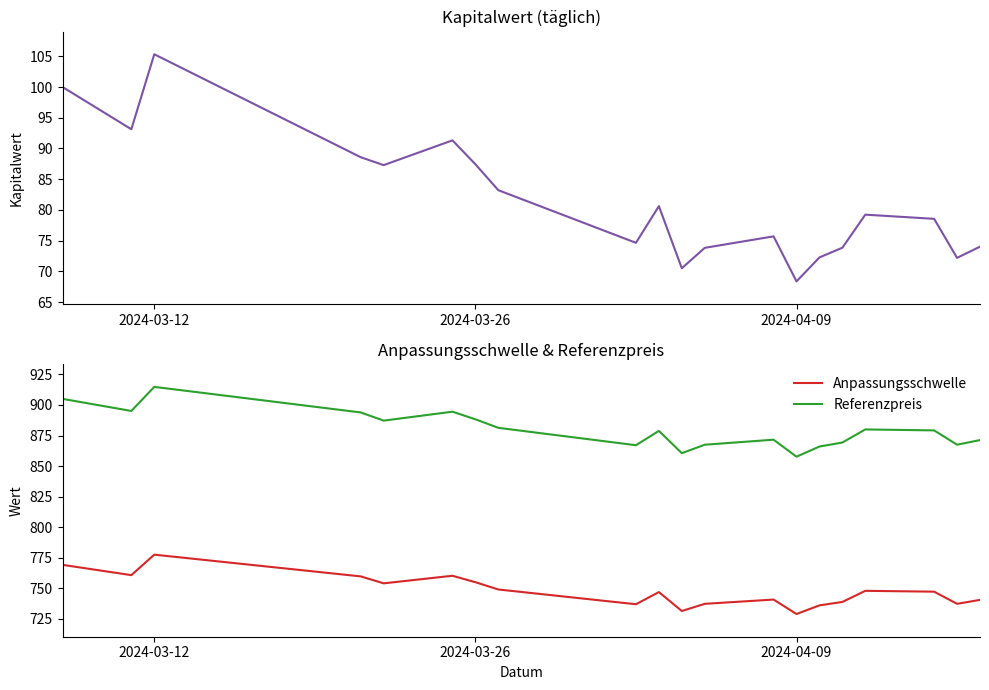

What is the difference between the second highest and minimum values in the Kapitalwert series?

31.6